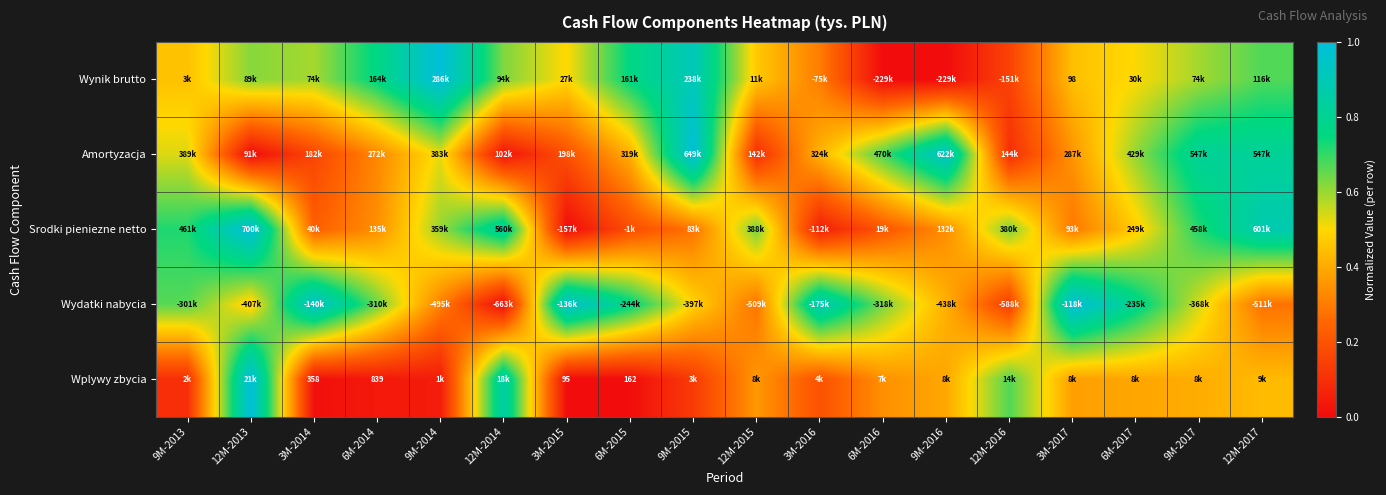

Which has a higher value, 9M-2013 or 12M-2015?

12M-2015